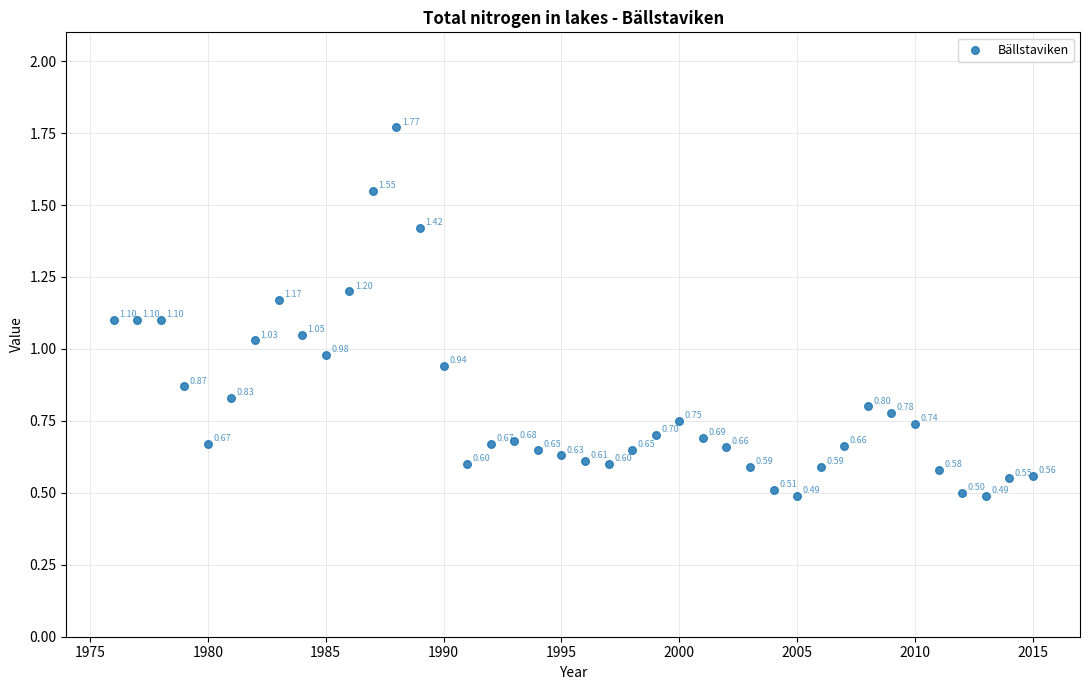

What is the range of Y values (max minus min)?

1.3